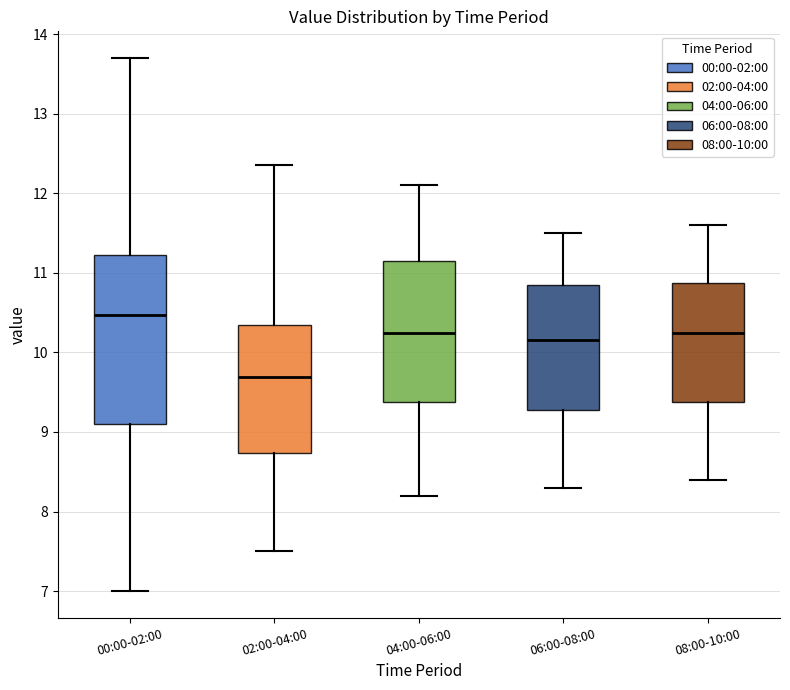

Reading left to right, transcribe this box plot: for each box, give where its median line is, the range the box spans, and where its two whiskers end, as read against the y-axis. The values are not printed on the chart, so give them approximately, as read against the axis.

00:00-02:00: median 10.5, box 9.1 to 11.2, whiskers 7.0 to 13.7
02:00-04:00: median 9.7, box 8.7 to 10.4, whiskers 7.5 to 12.4
04:00-06:00: median 10.3, box 9.4 to 11.2, whiskers 8.2 to 12.1
06:00-08:00: median 10.2, box 9.3 to 10.9, whiskers 8.3 to 11.5
08:00-10:00: median 10.3, box 9.4 to 10.9, whiskers 8.4 to 11.6